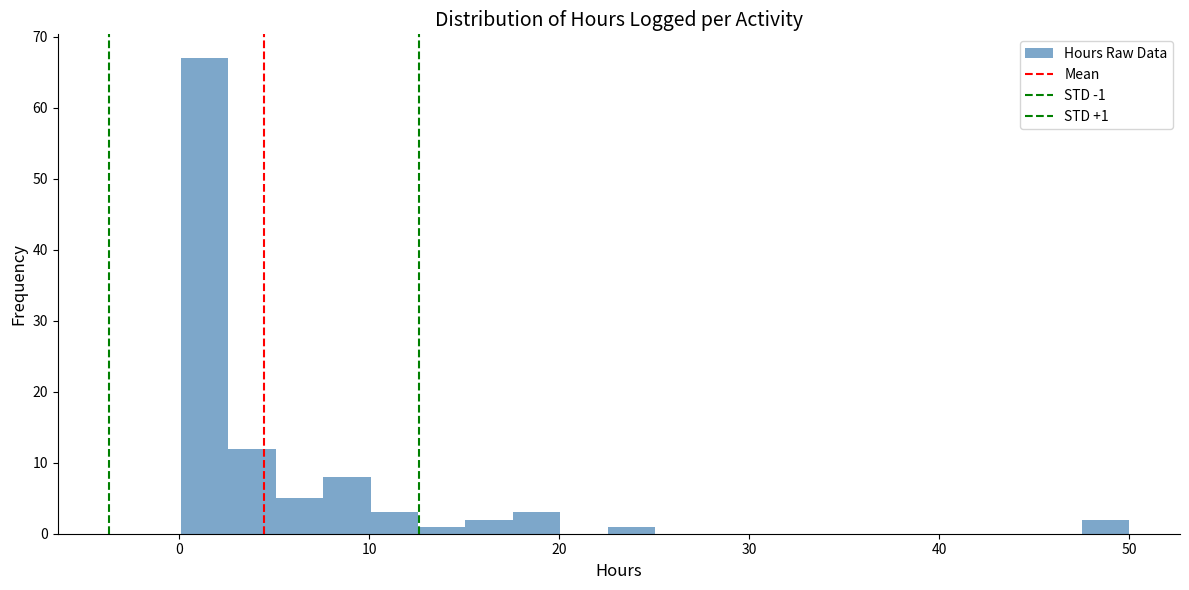

Read against the x-axis, roughly where is the centre of the tallest bar?

1